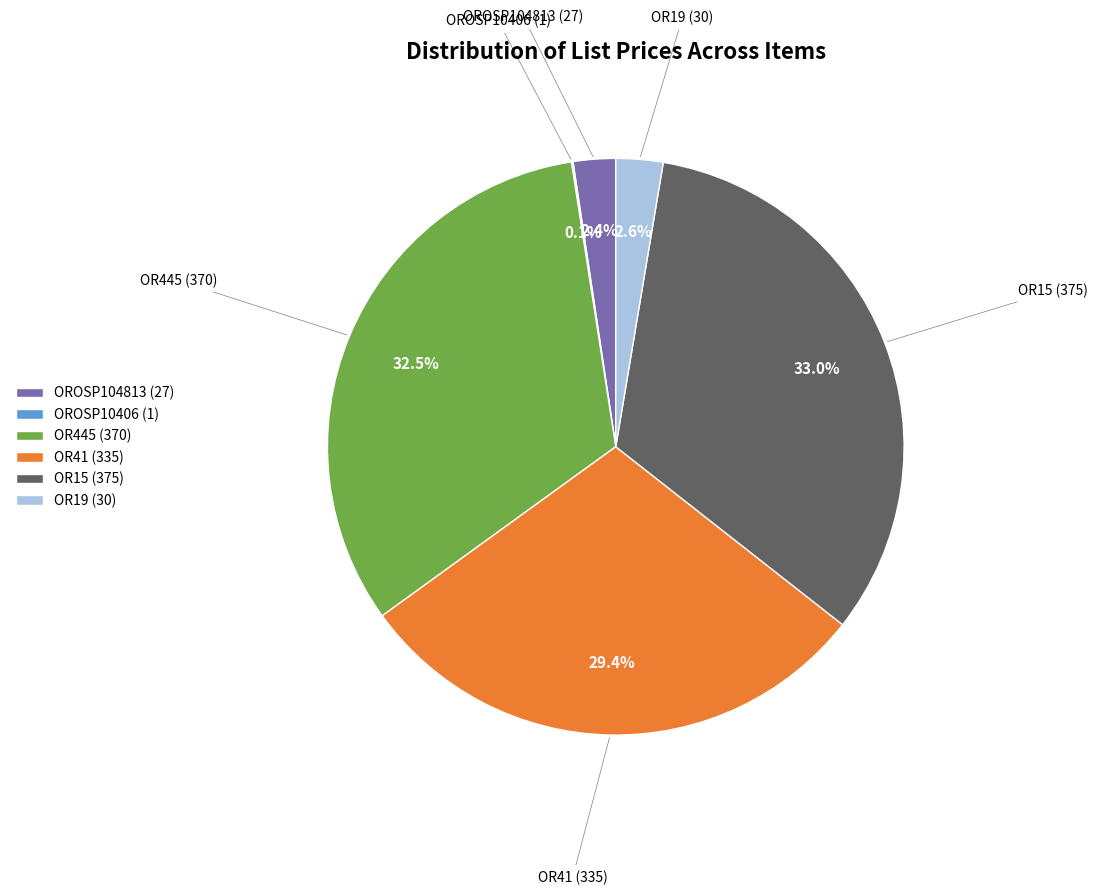

Does OROSP104813 (27) represent more than half of the total?

No